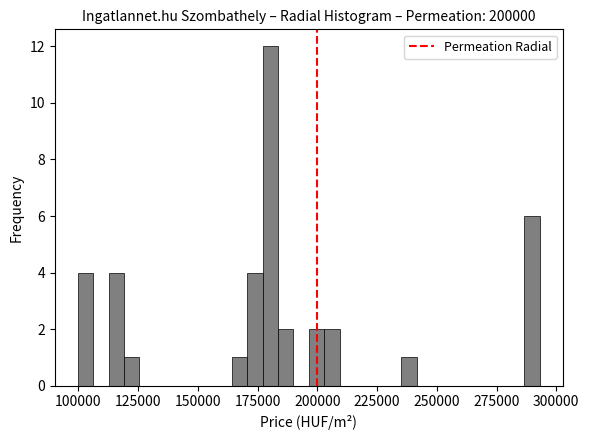

Around what value on the x-axis is the tallest bar? Give the approximate position of its centre, as read against the axis.

180000